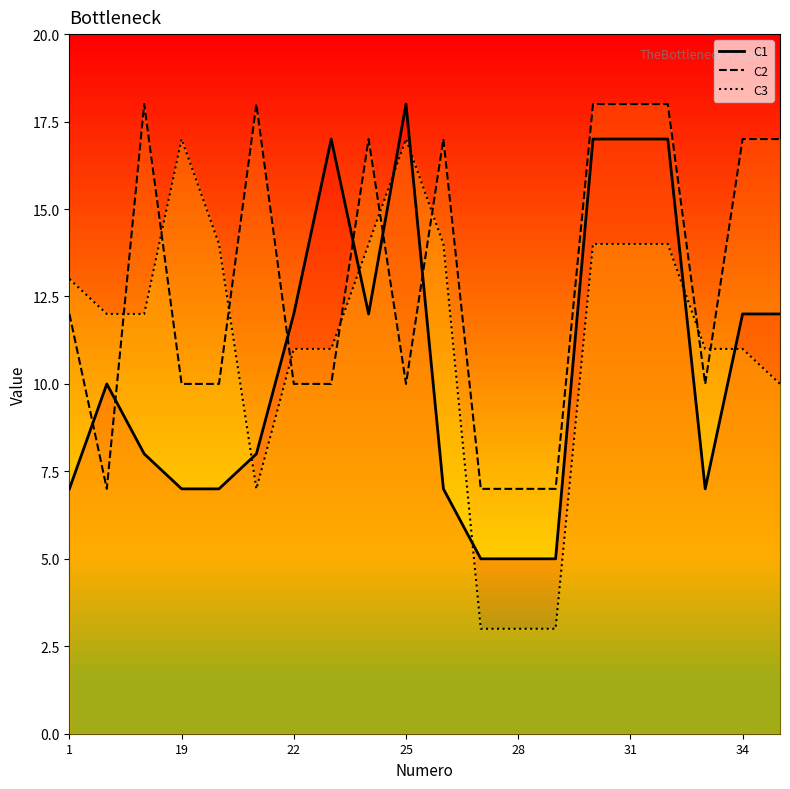

True or false: C1 has a value of 13 at 10.

False